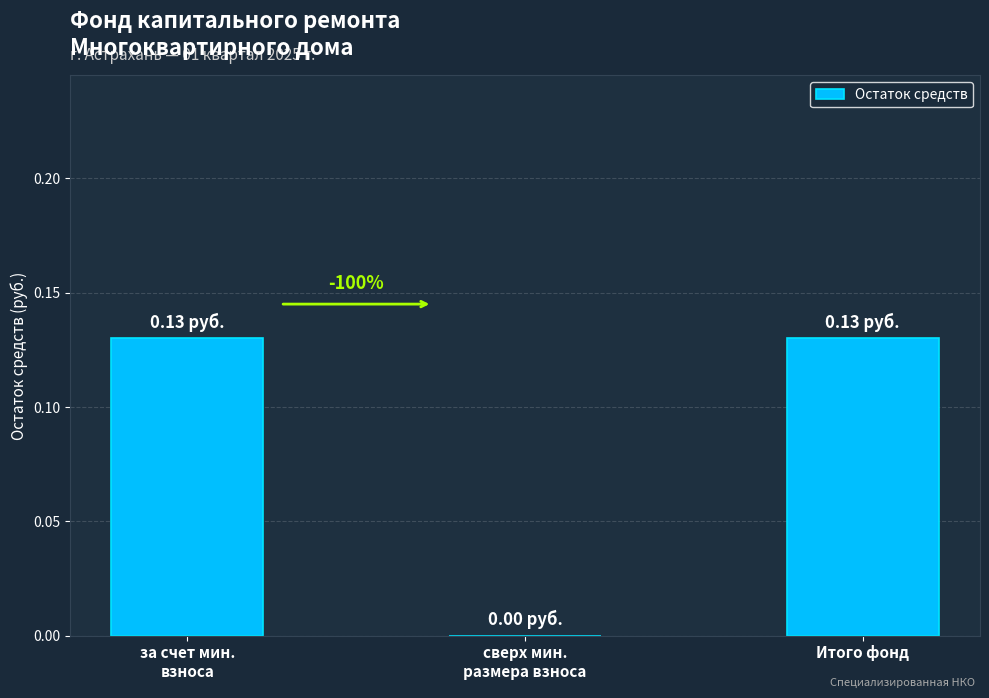

How many values are between 0 and 1?

3